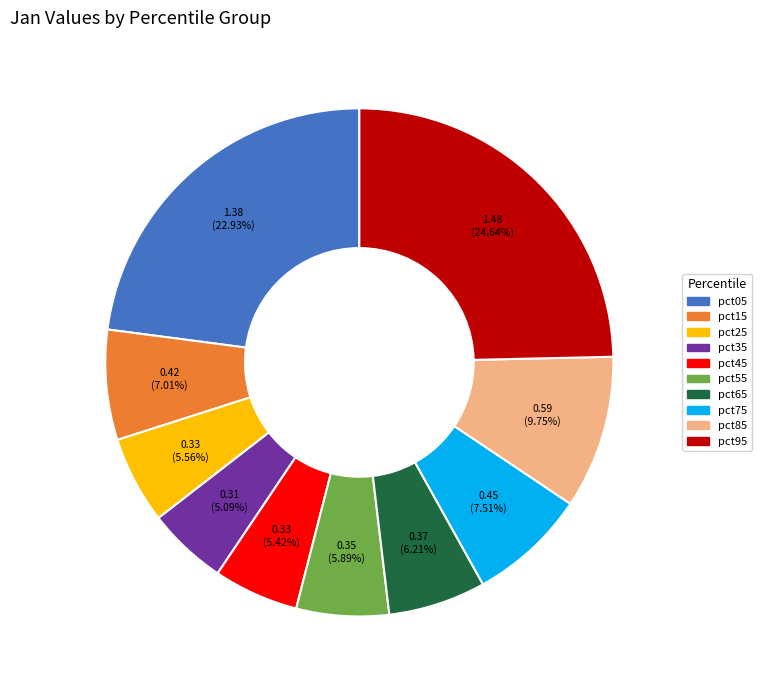

How many segments does this pie chart have?

10